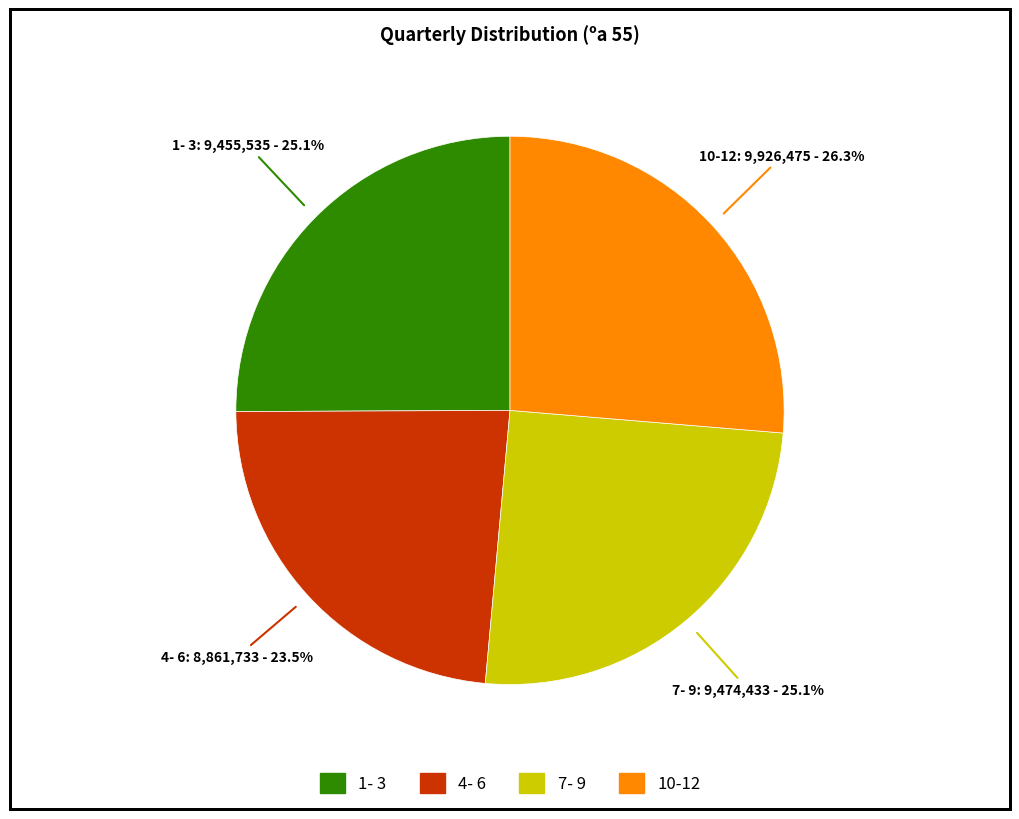

To the nearest percent, what portion does 10-12 represent?

26%